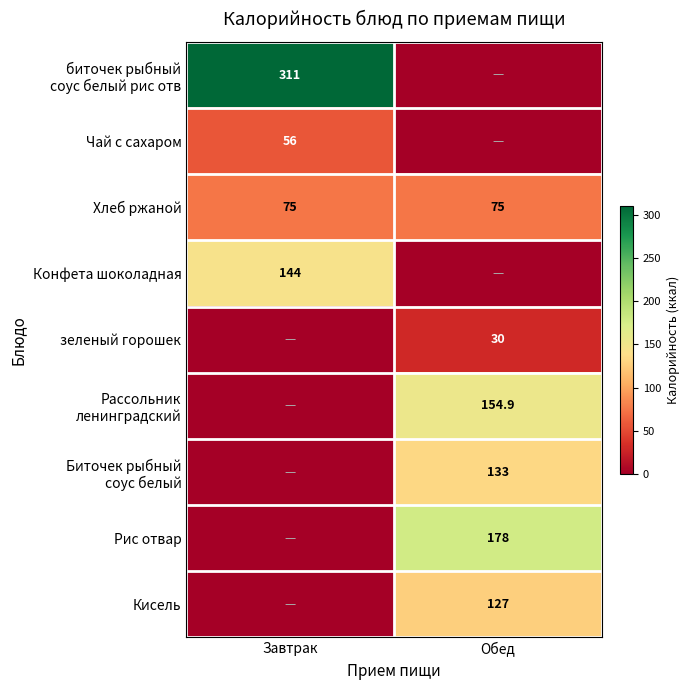

Is it true that Кисель equals 42.7 at Обед?

False